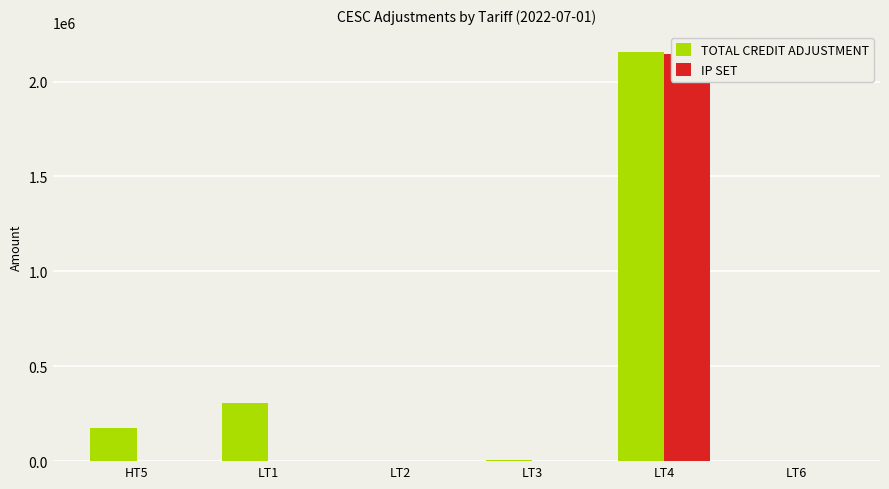

Which series has the largest range (max minus min)?

TOTAL CREDIT ADJUSTMENT